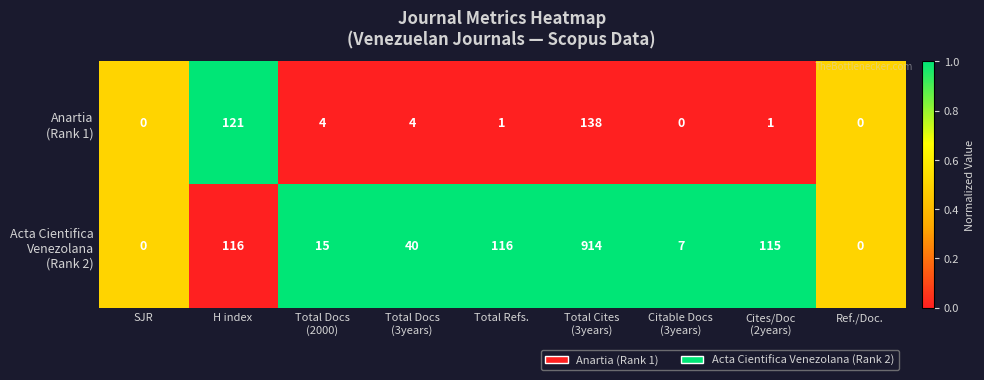

What is the maximum value shown in the chart?

914